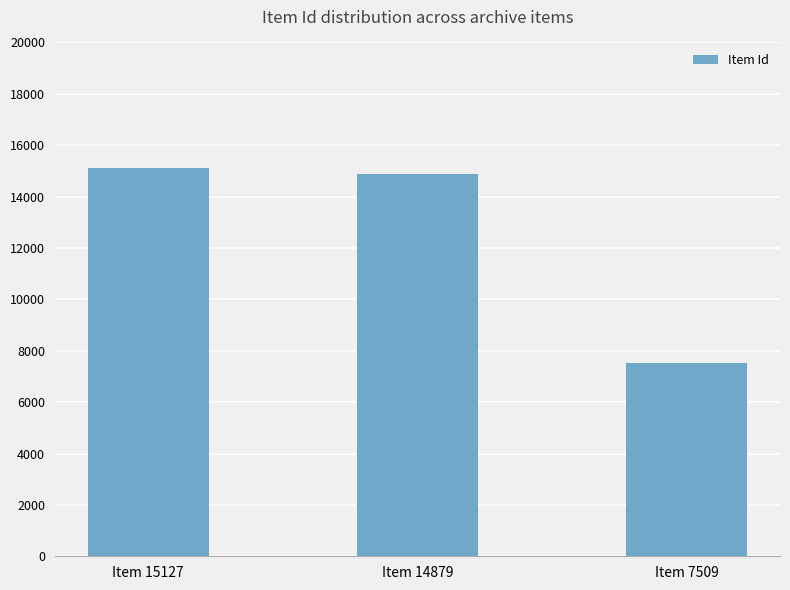

Reading left to right, transcribe all the data shown in this chart.

Item 15127=15127	Item 14879=14879	Item 7509=7509